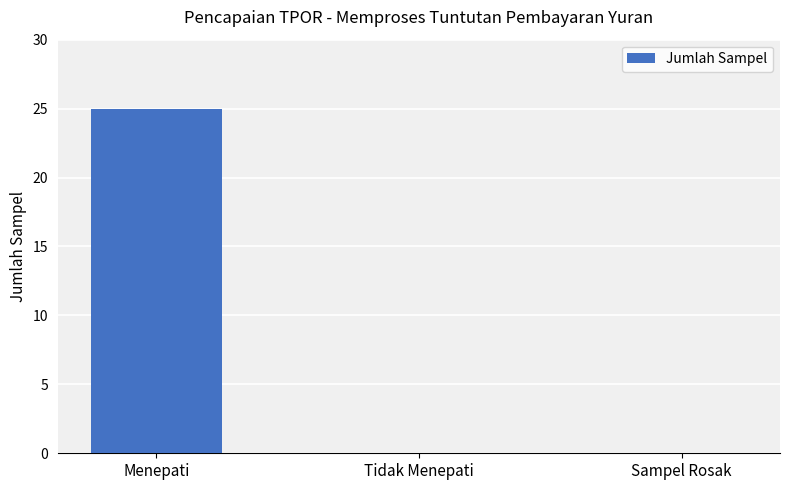

What is the sum of the values at Menepati and Tidak Menepati?

25